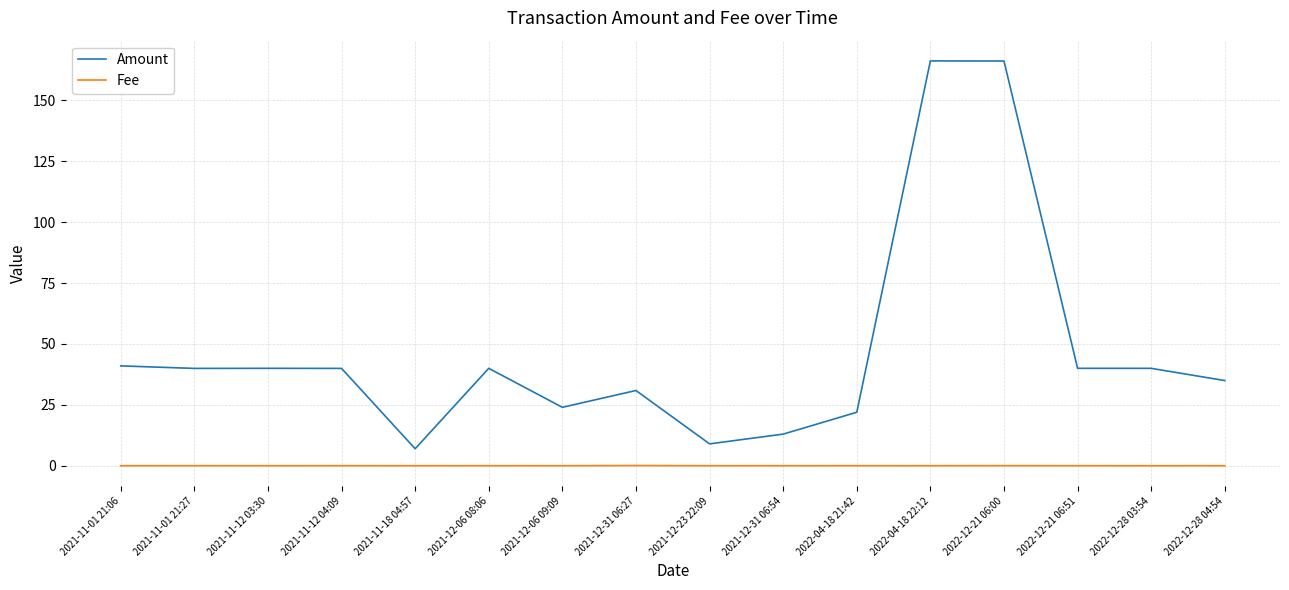

What is the total value across all series at 2022-12-28 03:54?

40.0